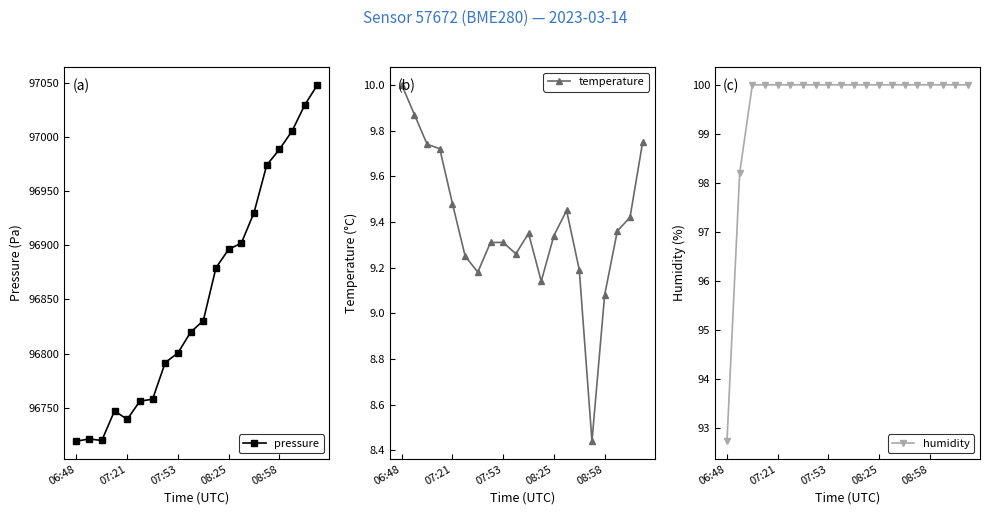

What is the value of the temperature point at the 10th from the left?

9.3